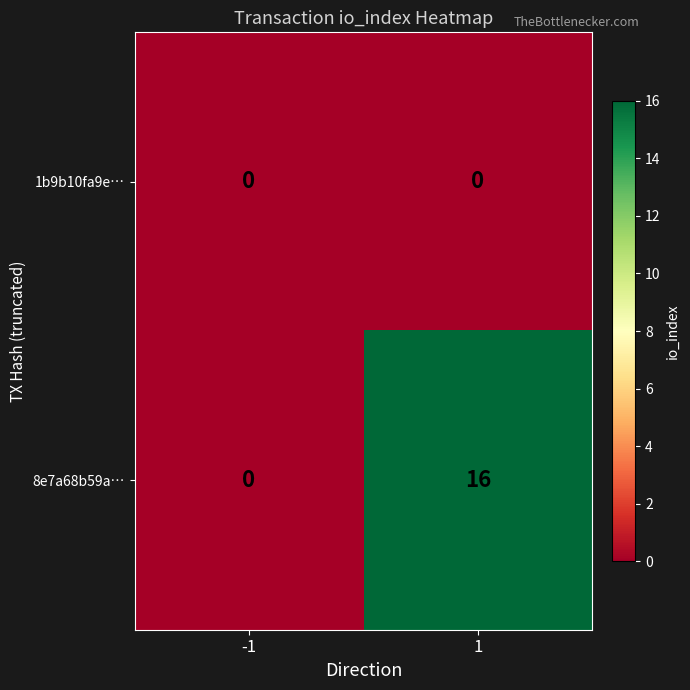

What is the greatest value displayed?

16